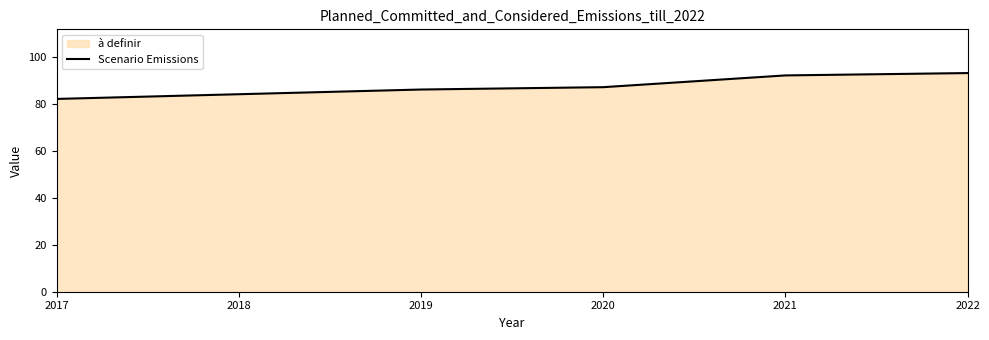

Reading right to left, transcribe all the data shown in this chart.

2022=93	2021=92	2020=87	2019=86	2018=84	2017=82